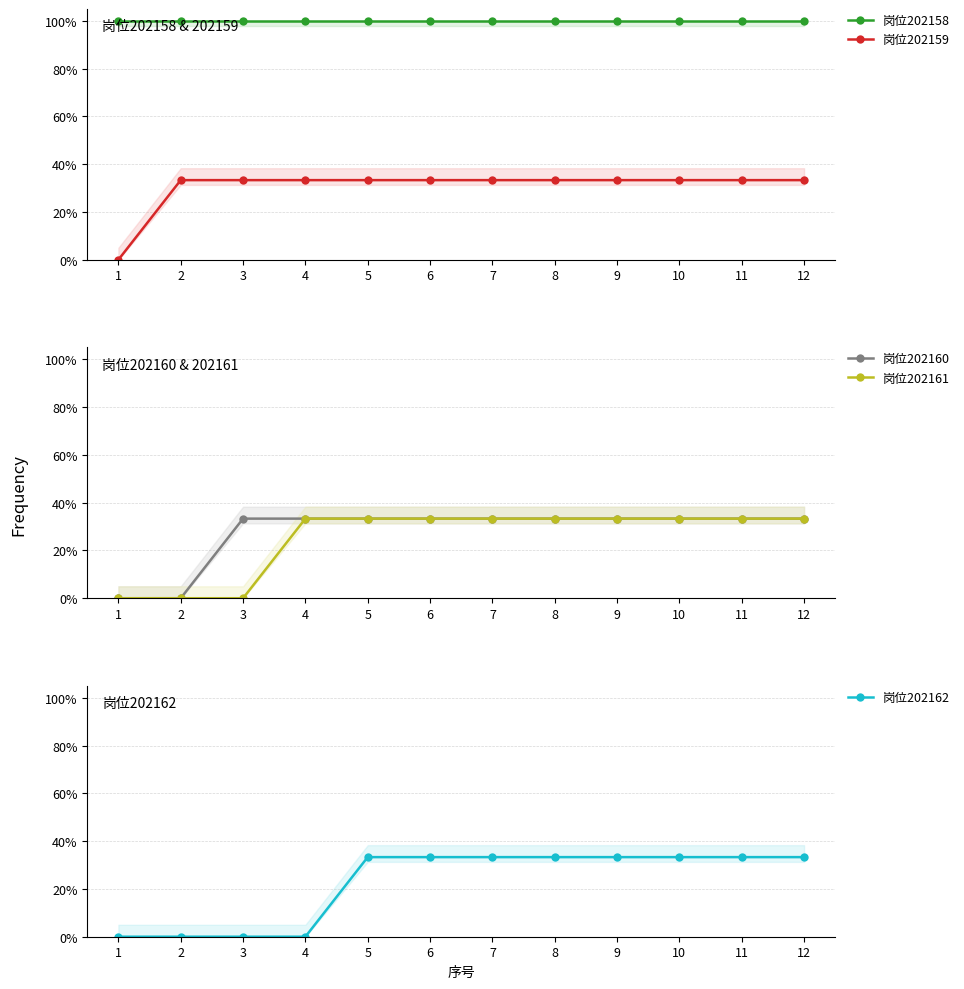

Which has a higher value, 2 or 9?

2